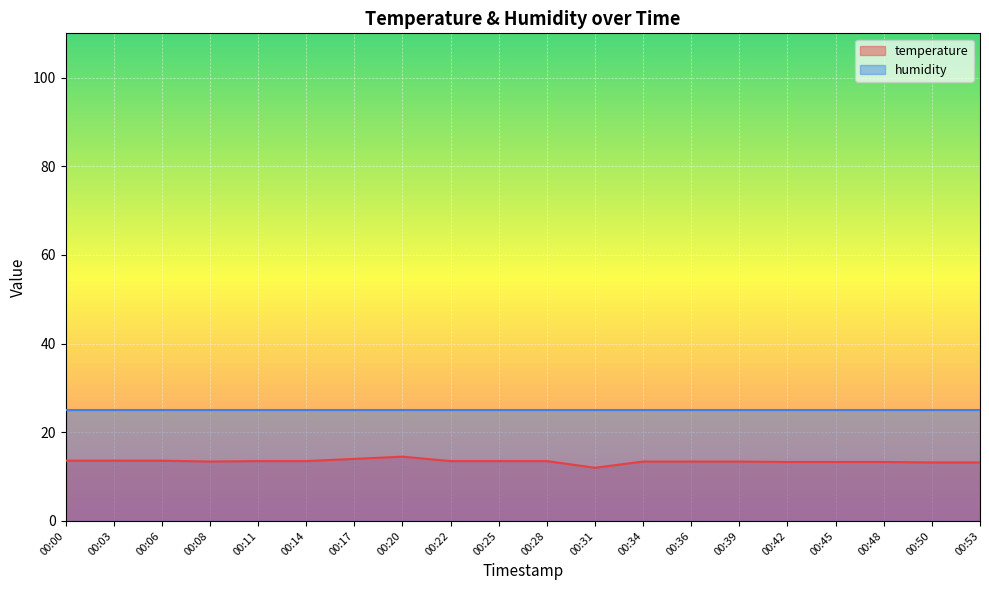

What is the sum of all values?

268.7